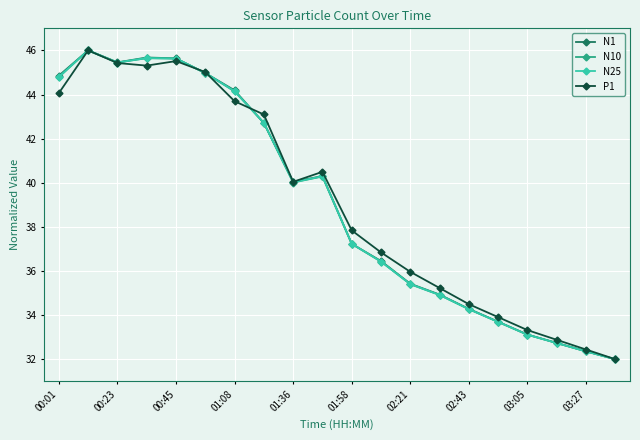

Does the chart display data point markers on the line(s)?

Yes